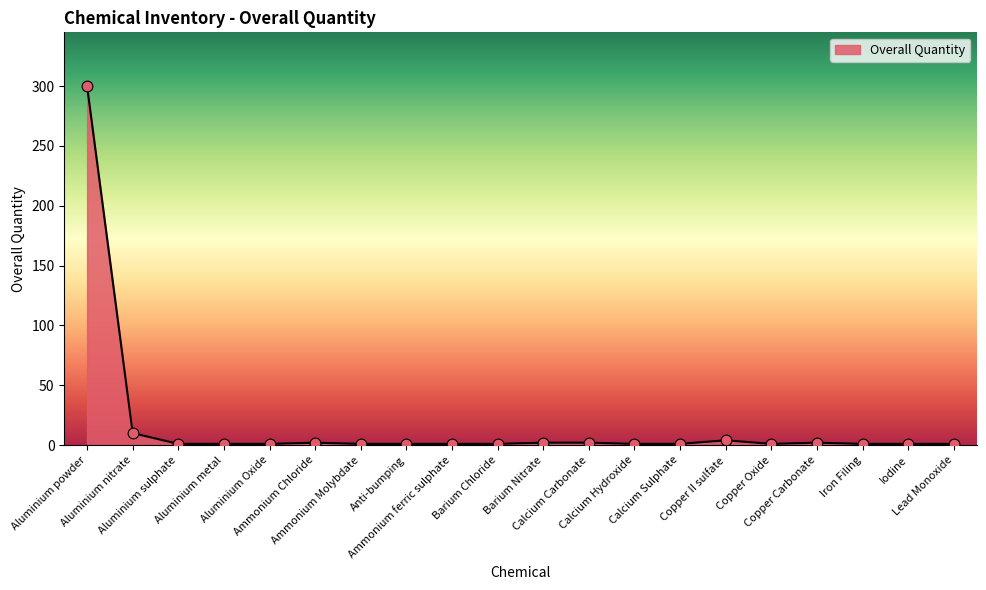

Approximately how many times larger is the value at Aluminium nitrate compared to Barium Nitrate?

5.0